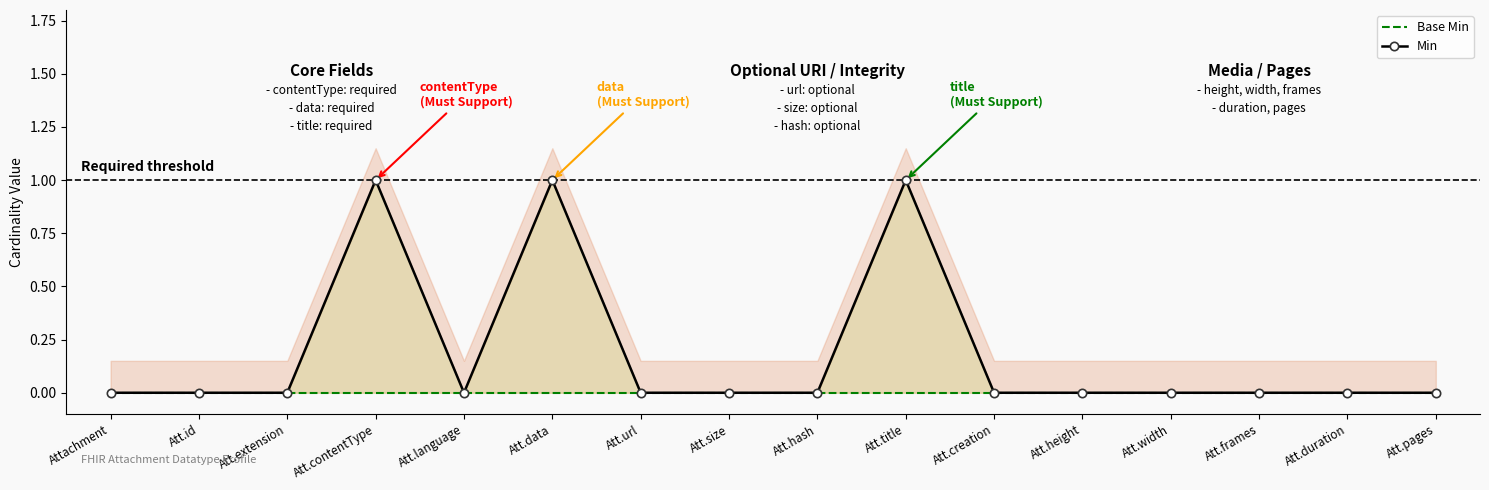

Between Att.id and Att.contentType, which series saw the biggest shift?

Min